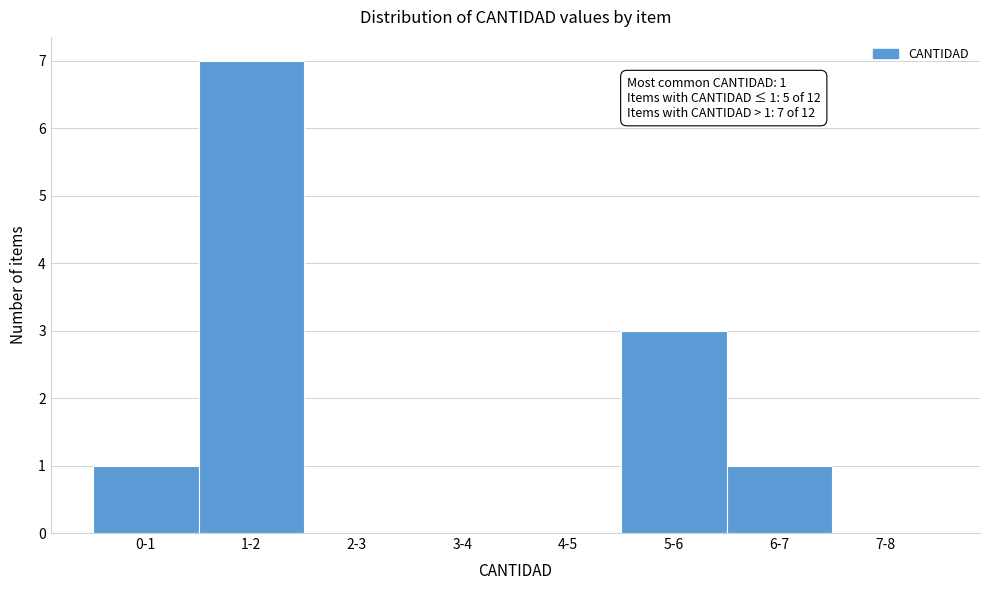

Reading left to right, what are all the values shown in this chart?

0-1=1	1-2=7	2-3=0	3-4=0	4-5=0	5-6=3	6-7=1	7-8=0